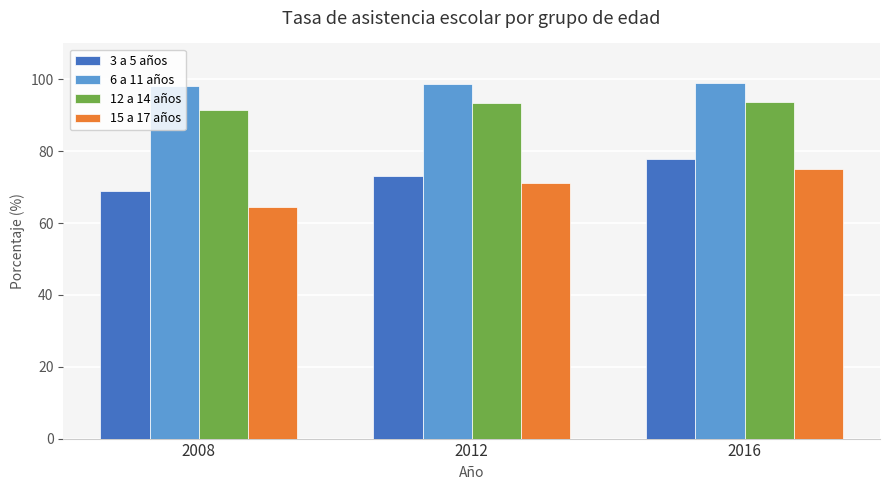

The 12 a 14 años series shows 93.3 at 2012. True or false?

True